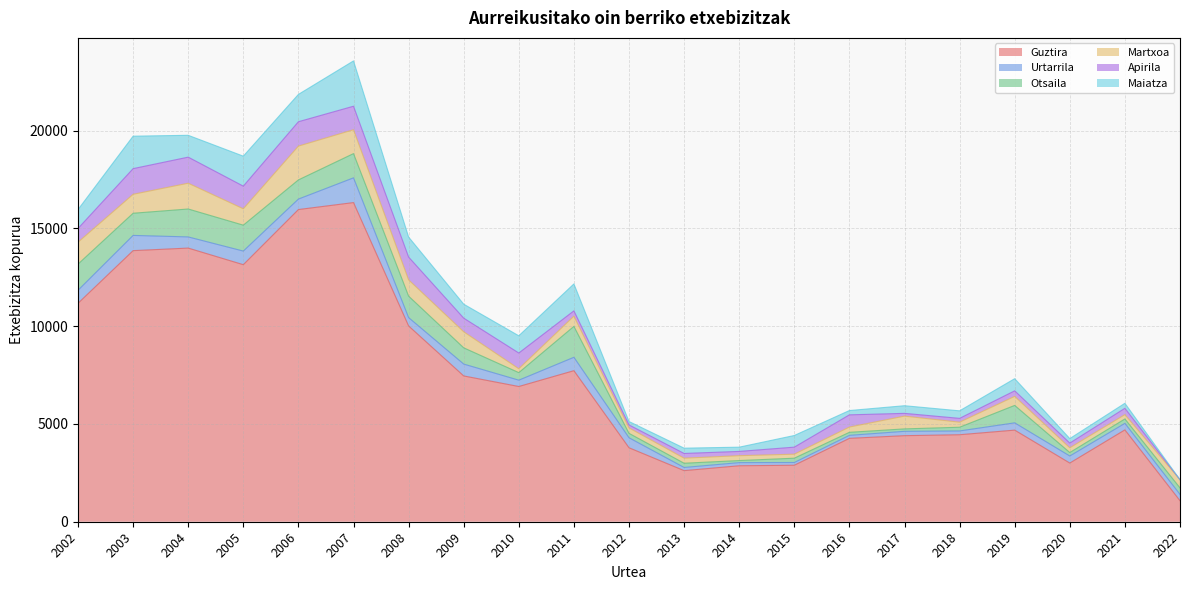

What is the difference between the maximum and minimum values in the Guztira series?

15247